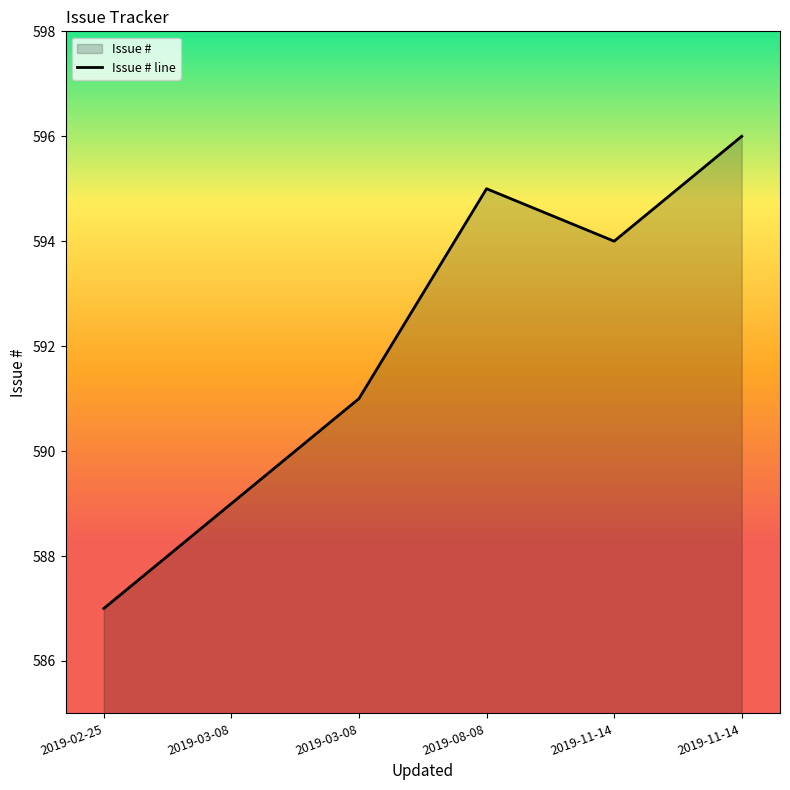

How many values are below 594?

3